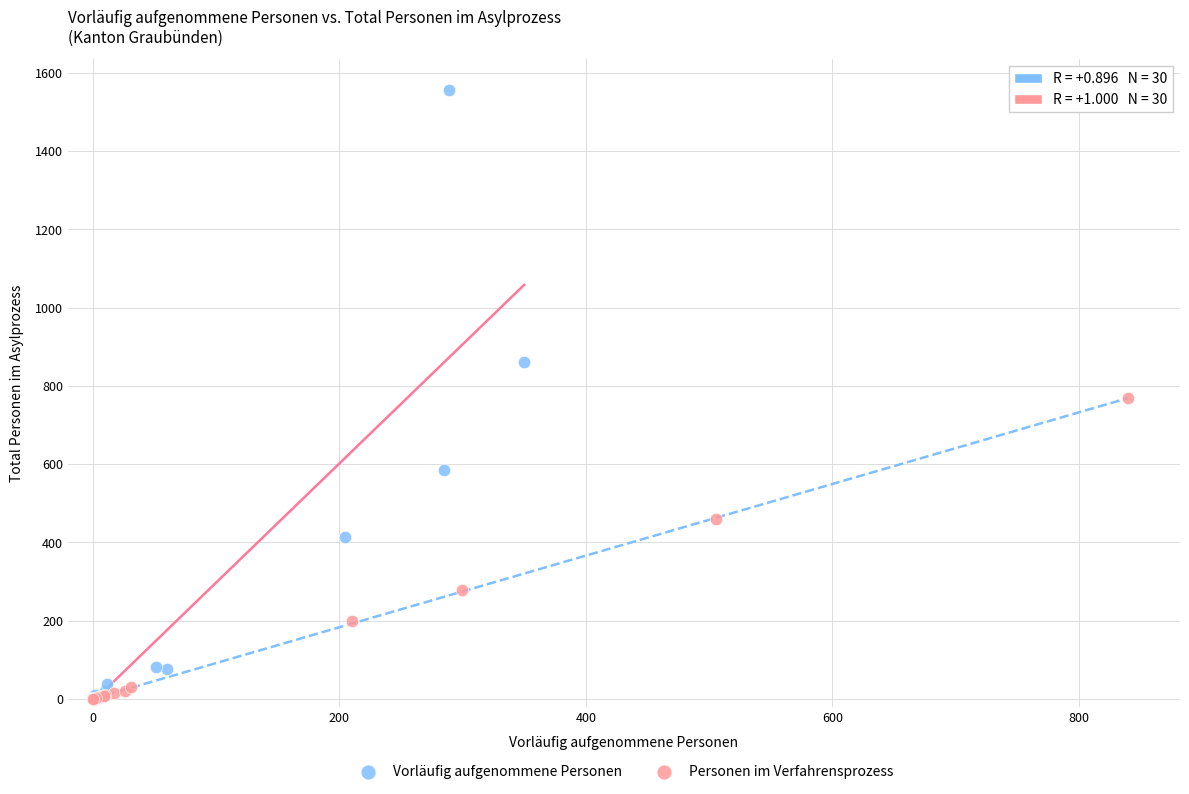

Which series reaches the maximum Y coordinate?

Vorläufig aufgenommene Personen